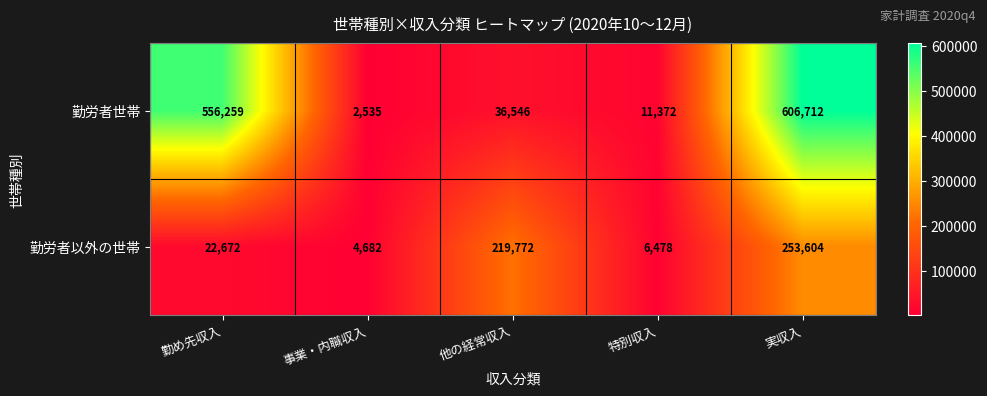

What is the spread (max minus min) of values at 他の経常収入?

183226